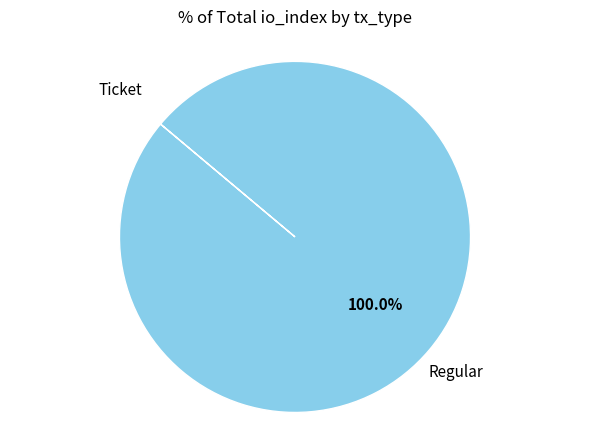

Is there any slice that represents more than half of the pie?

Yes